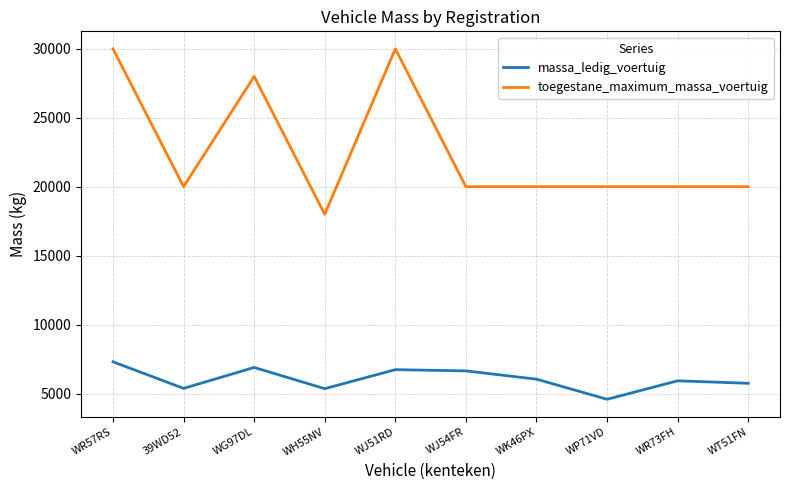

The massa_ledig_voertuig series shows 5920 at WR73FH. True or false?

True